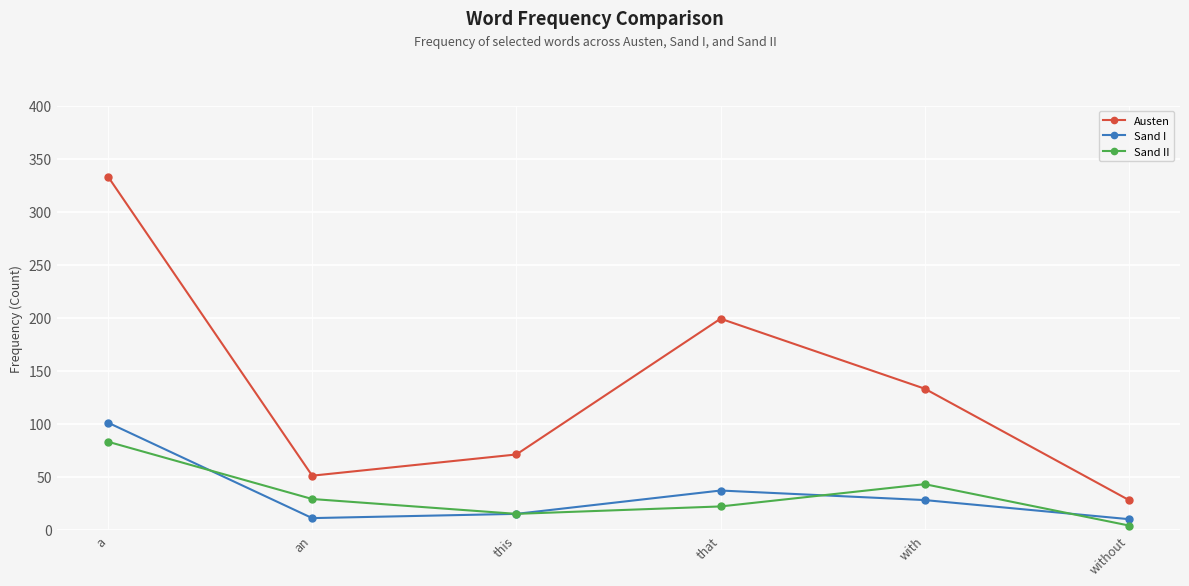

What is the average value of the Sand II series?

33